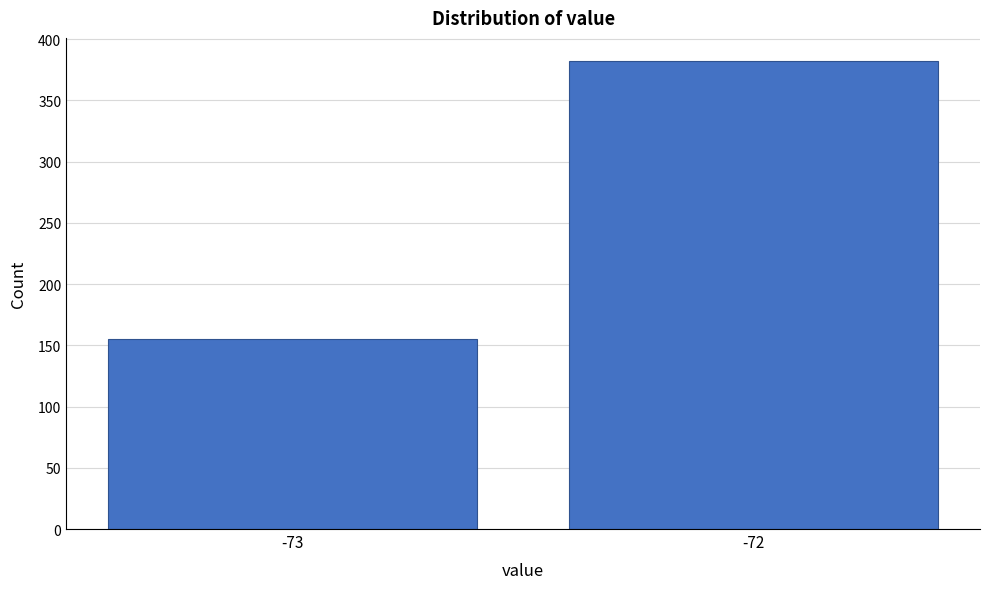

Reading left to right, transcribe all the data shown in this chart.

155	382